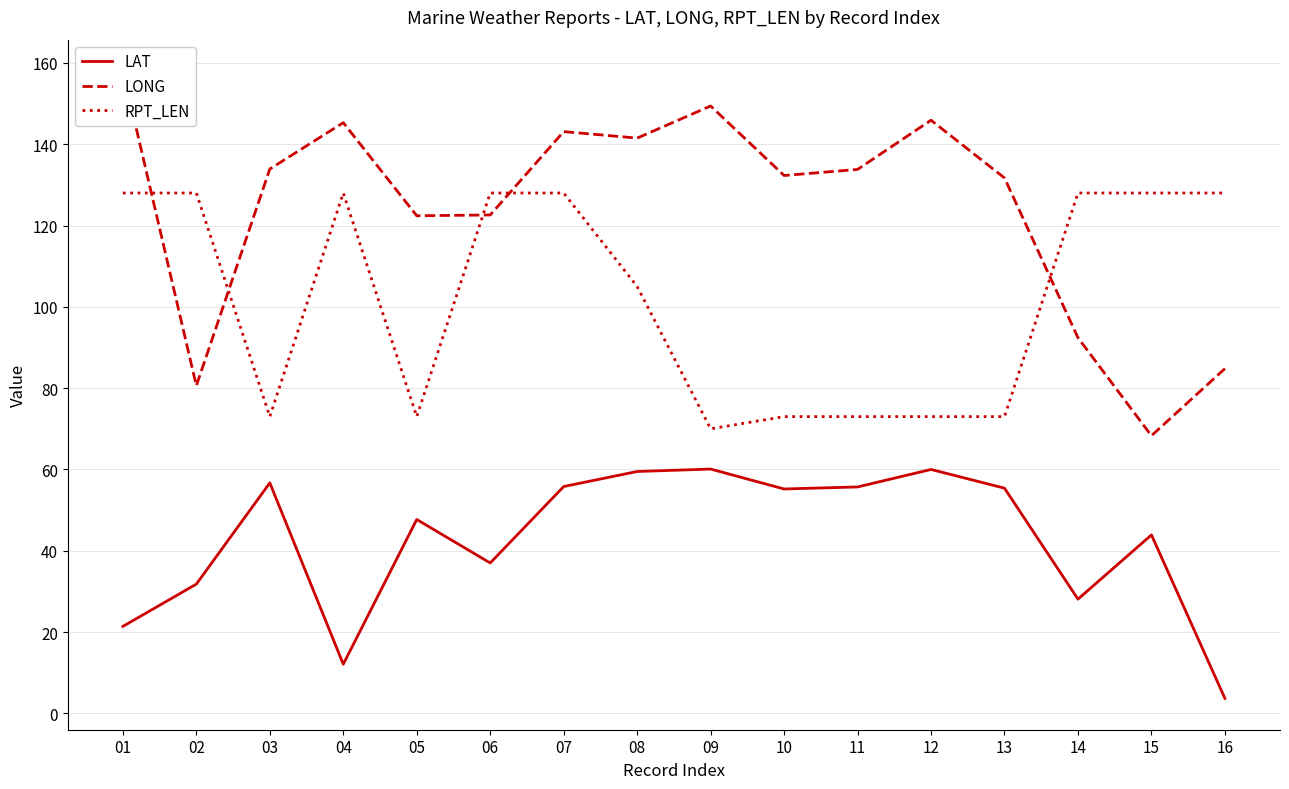

The value of RPT_LEN at 14 is 128.0. True or false?

True